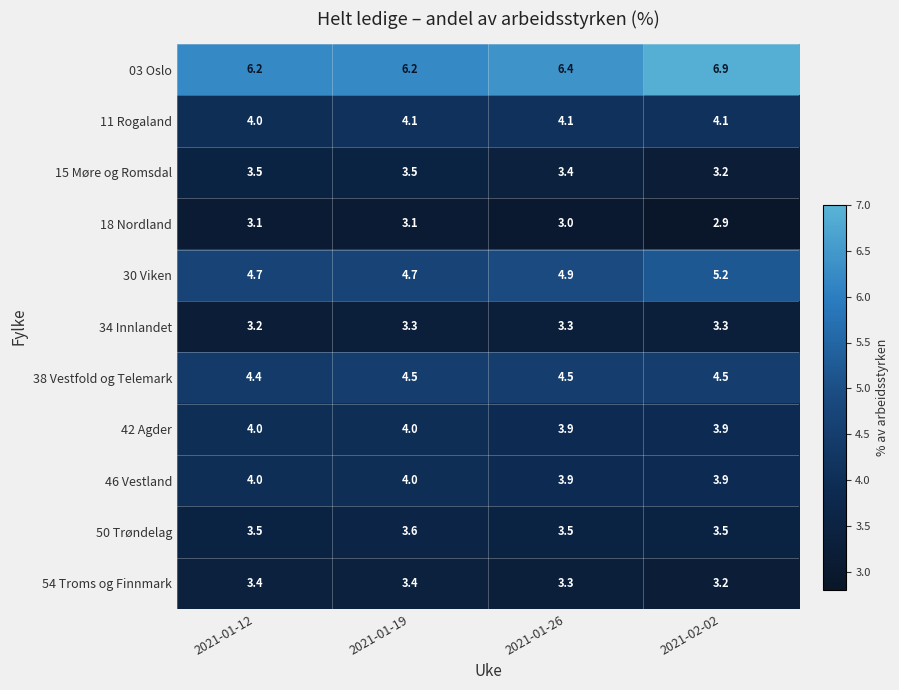

Is it true that 30 Viken equals 5.2 at 2021-02-02?

True